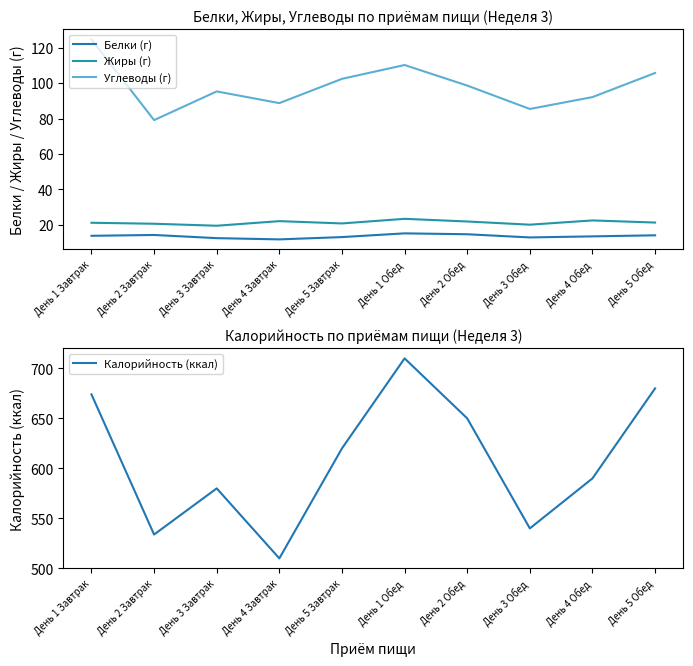

Count the number of categories in the chart.

10